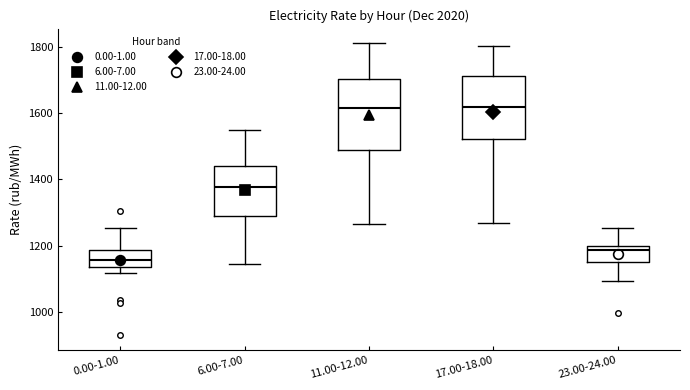

Reading left to right, read every box against the y-axis: the position of its median line, the range the box covers, and the ends of its whiskers. The values are not printed on the chart, so give them approximately, as read against the axis.

0.00-1.00: median 1160, box 1140 to 1180, whiskers 1120 to 1260
6.00-7.00: median 1380, box 1280 to 1440, whiskers 1140 to 1540
11.00-12.00: median 1620, box 1480 to 1700, whiskers 1260 to 1820
17.00-18.00: median 1620, box 1520 to 1720, whiskers 1260 to 1800
23.00-24.00: median 1180, box 1160 to 1200, whiskers 1100 to 1260